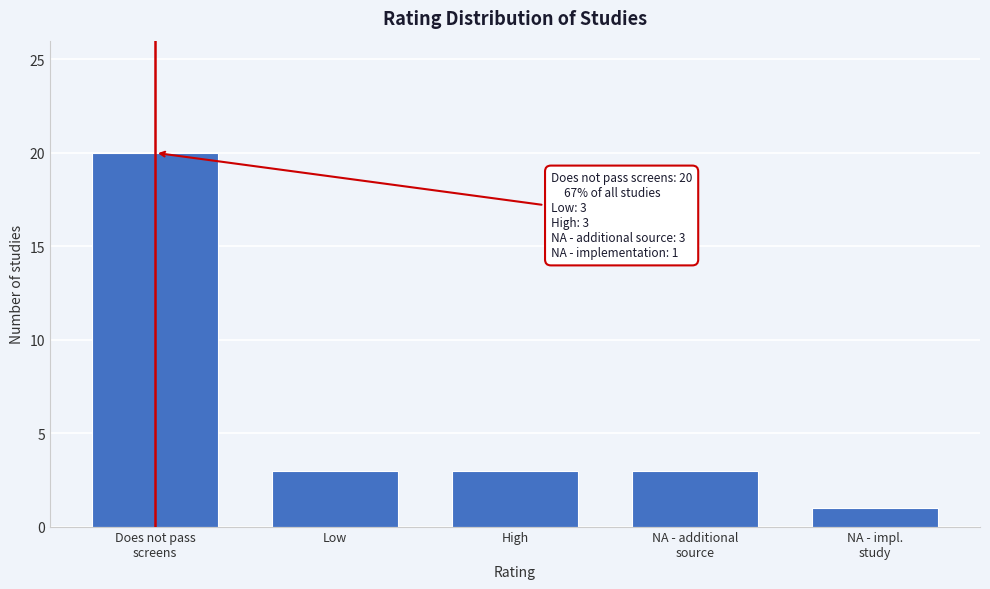

Reading right to left, list all the values displayed in this chart.

1	3	3	3	20